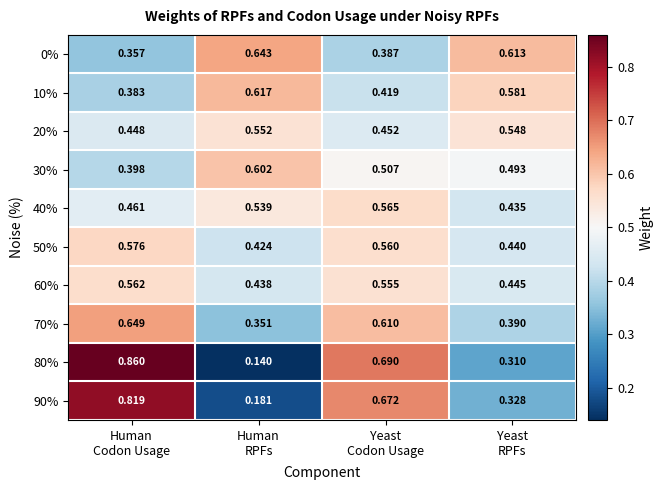

How many data points does each series have?

4